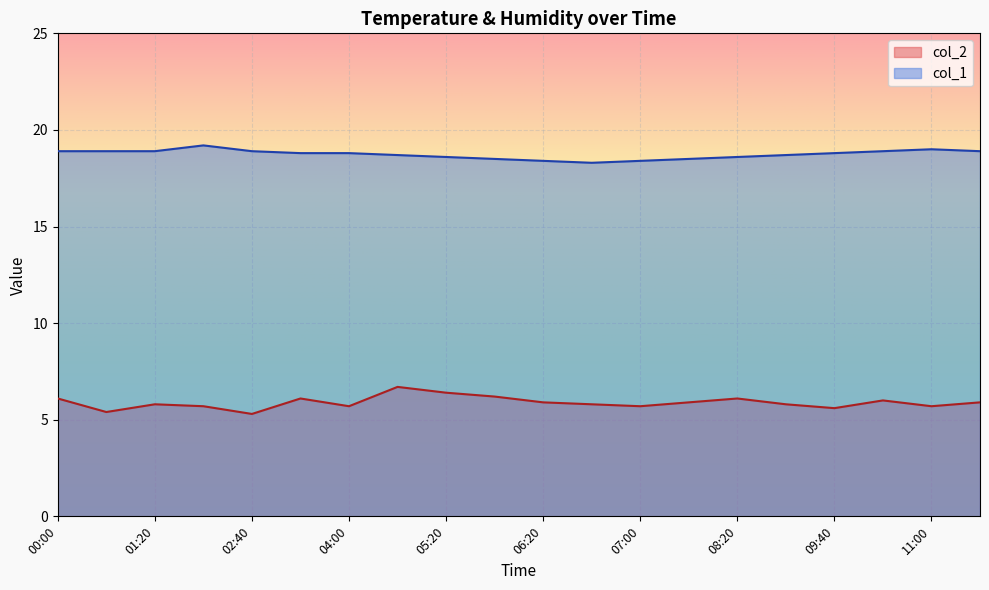

What is the total value across all series at 00:40?

24.3